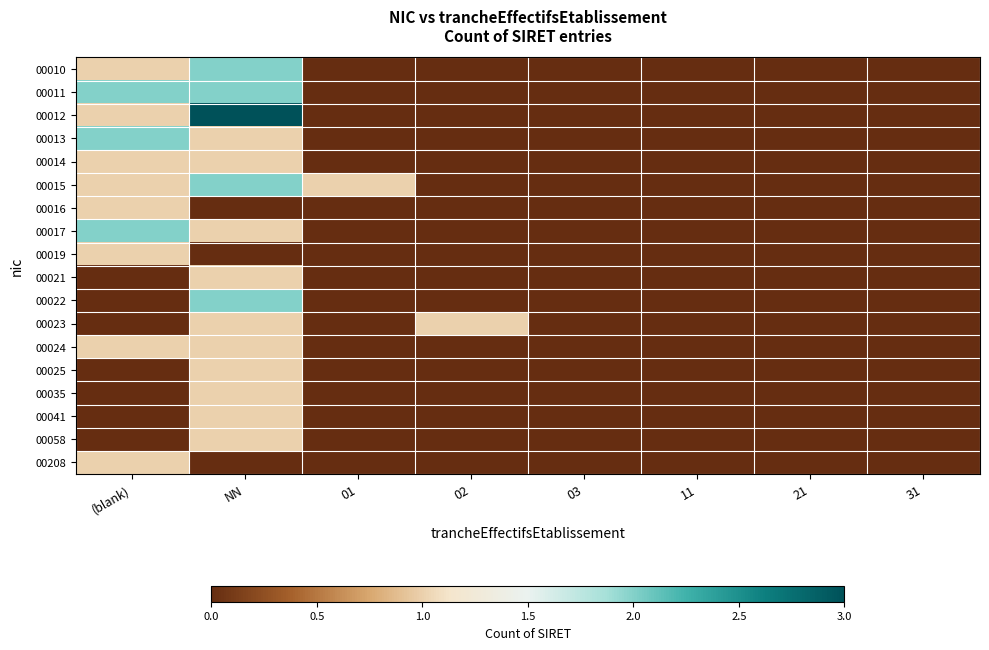

At how many categories does at least one series exceed 2?

1